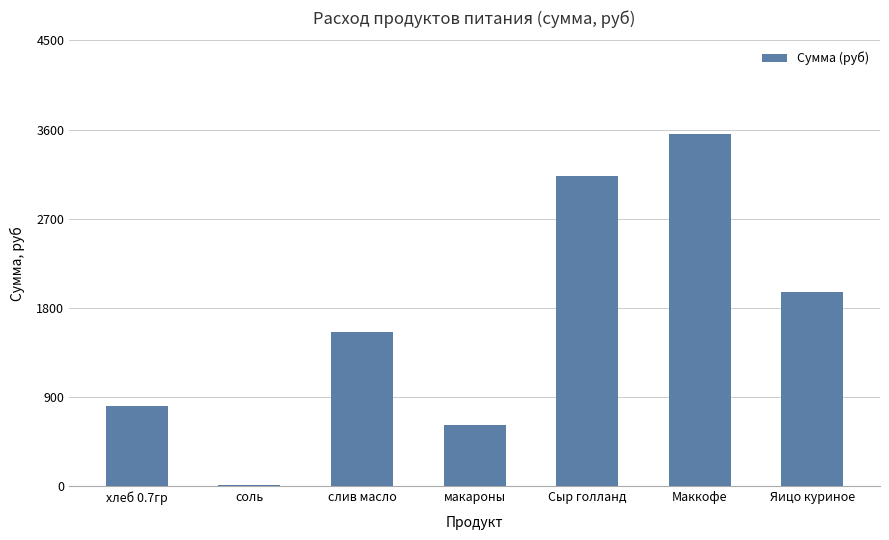

At which label is the value closest to 1784?

Яицо куриное